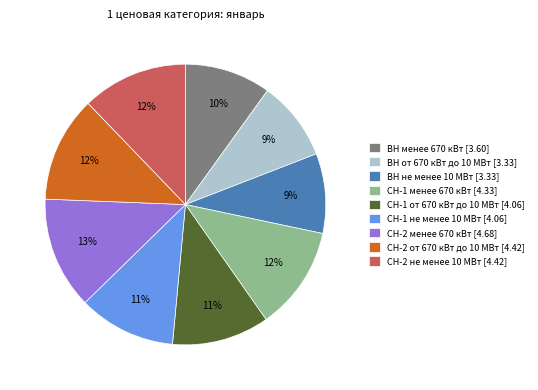

Is there any slice that represents more than half of the pie?

No